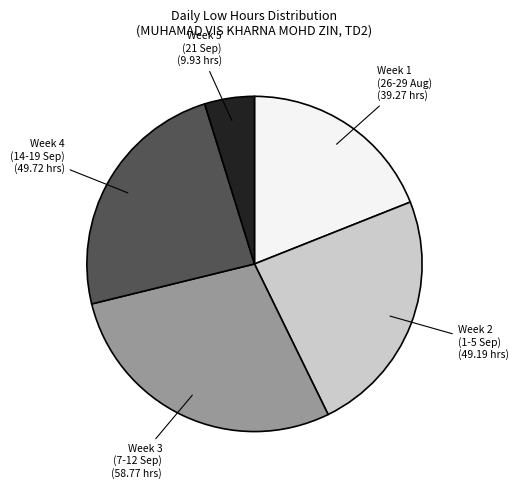

Does any single category account for the majority?

No